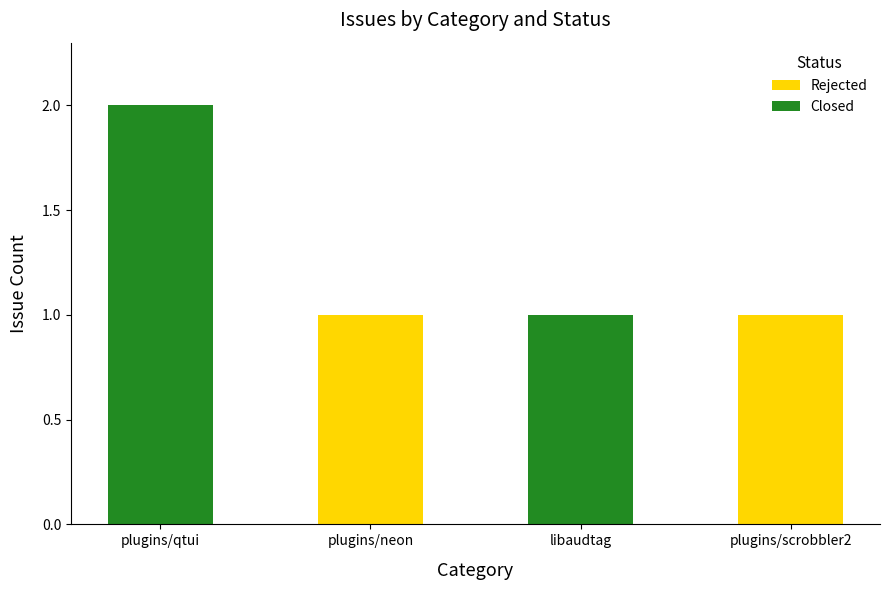

Is it true that Rejected equals 1 at plugins/neon?

True